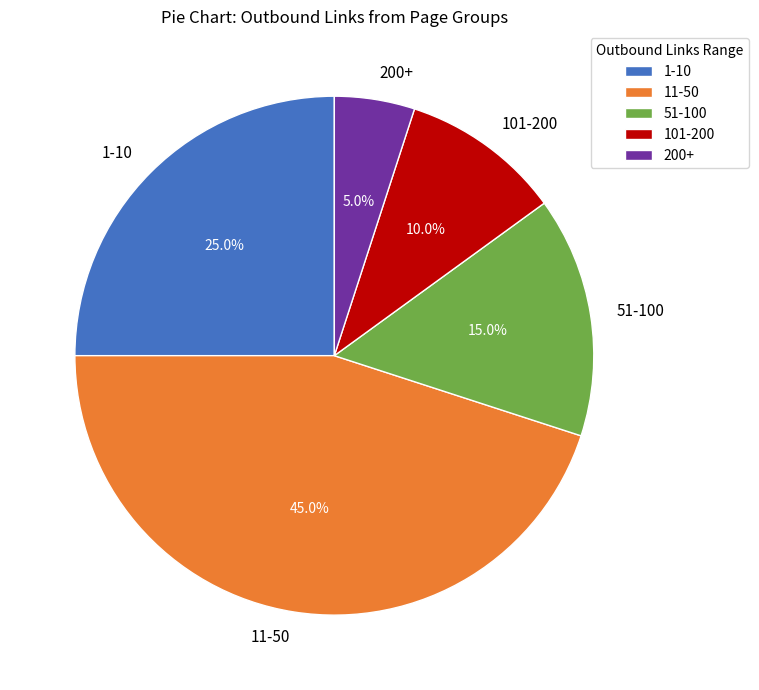

Rank the categories by value from highest to lowest.

11-50, 1-10, 51-100, 101-200, 200+